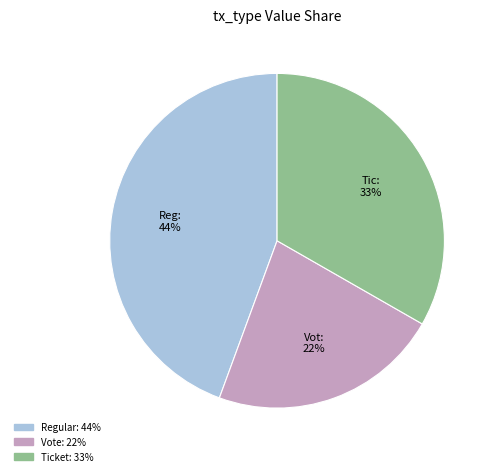

Is there any slice that represents more than half of the pie?

No